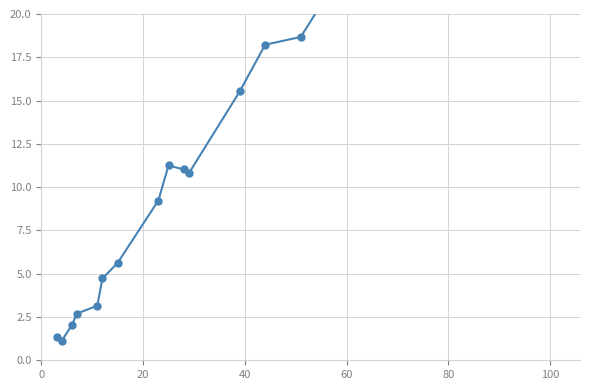

Does the chart have visible grid lines?

Yes